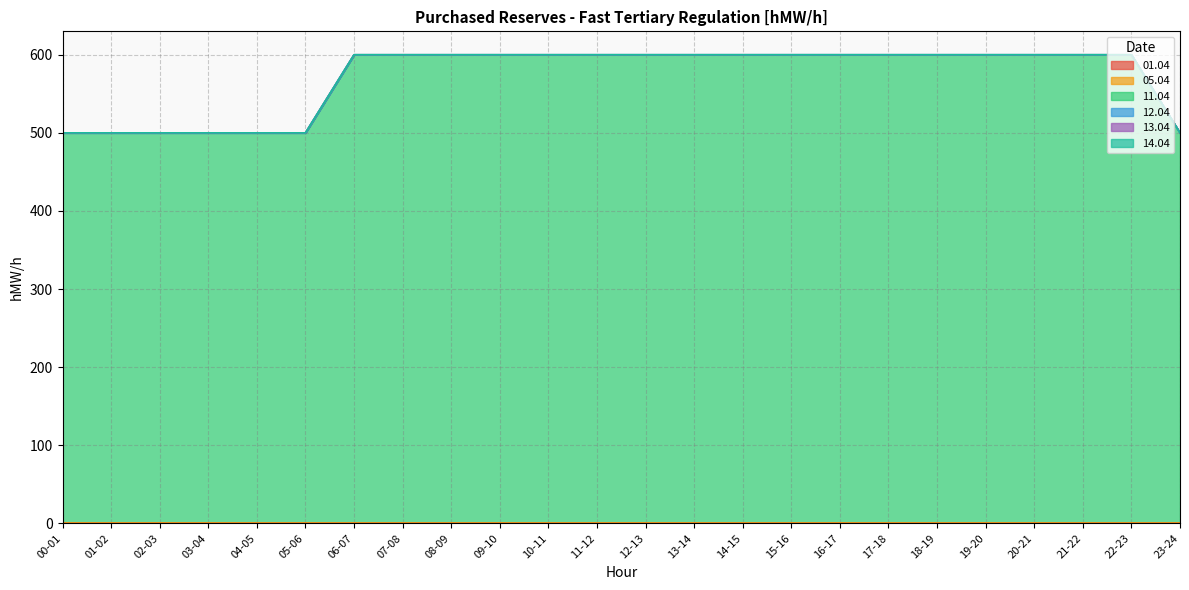

The value of 14.04 at 08-09 is 0. True or false?

True